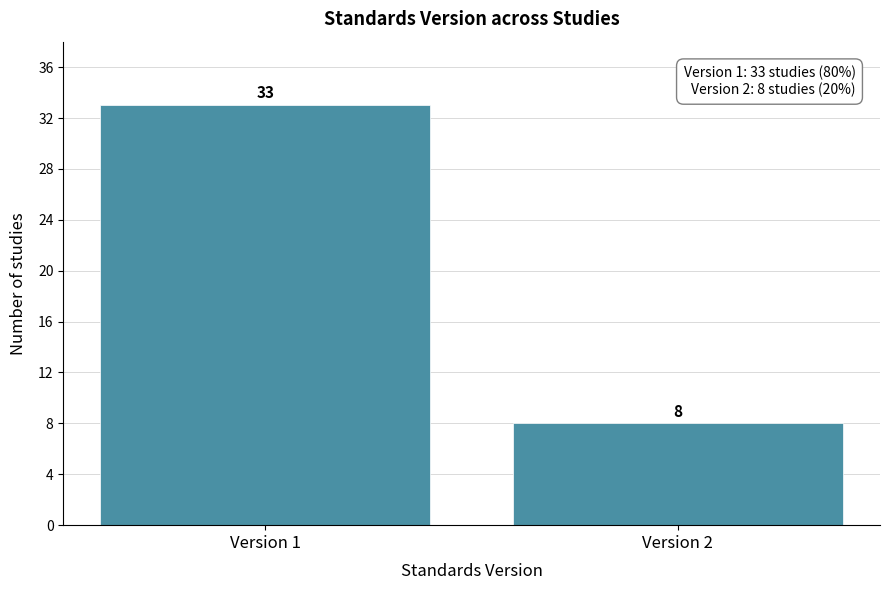

Reading left to right, extract all data points from this chart.

Version 1=33	Version 2=8